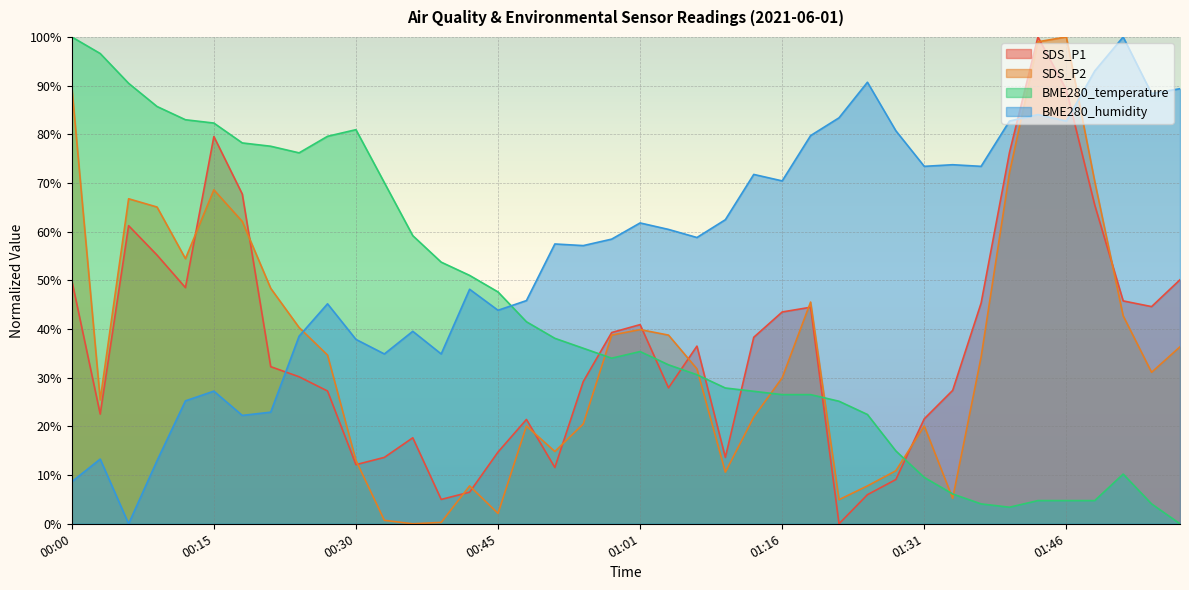

Rank the series by their maximum value, from lowest to highest.

SDS_P1, SDS_P2, BME280_temperature, BME280_humidity